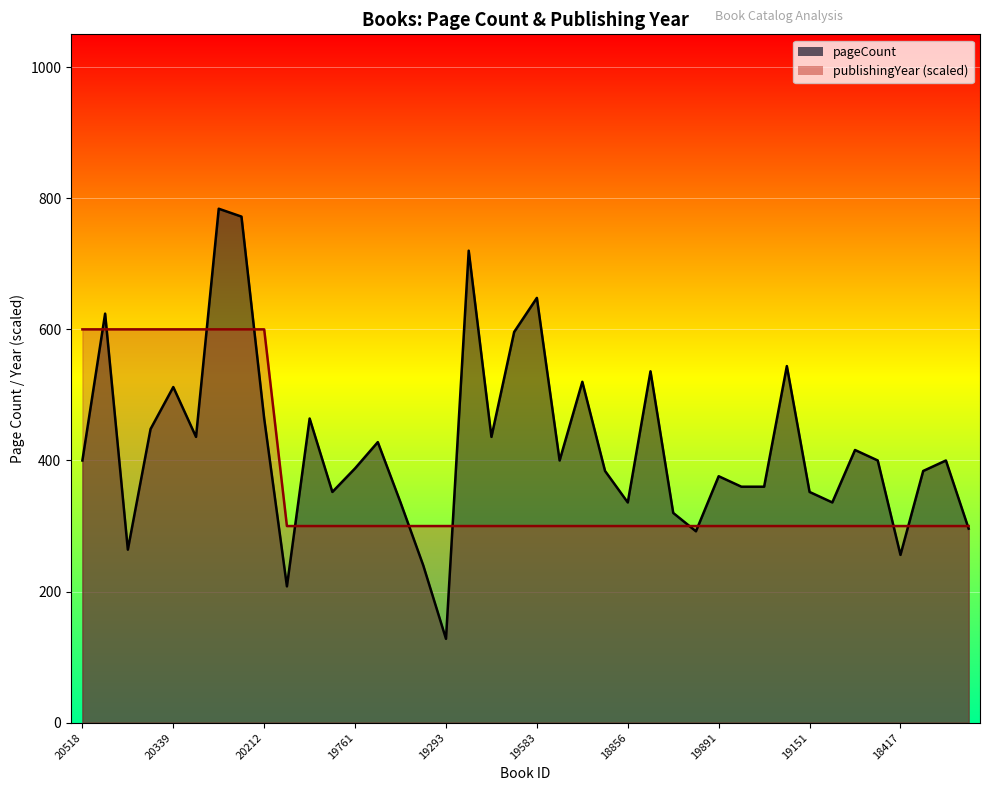

True or false: publishingYear and pageCount intersect in this chart.

True